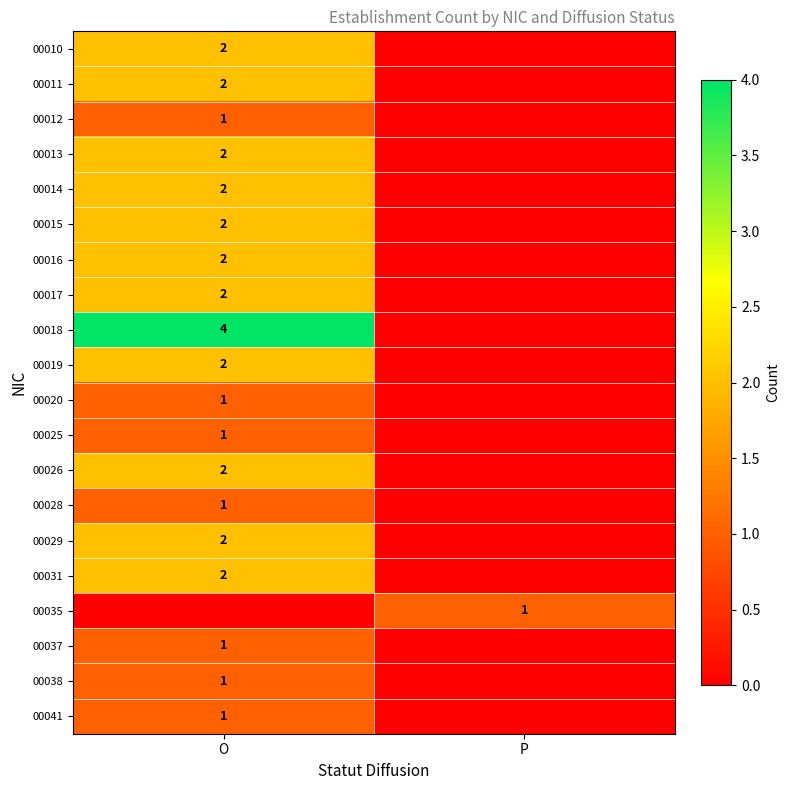

True or false: 00028 has a value of 2 at O.

False